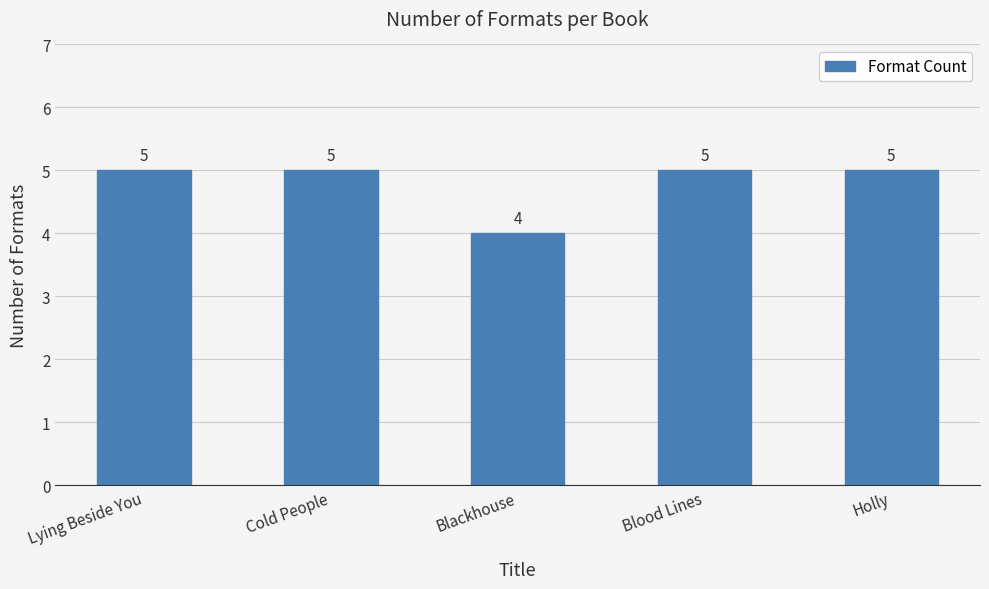

What is the value of the 4th bar from the left?

5